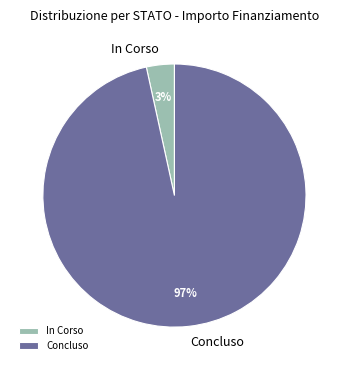

Count the number of slices in the pie.

2